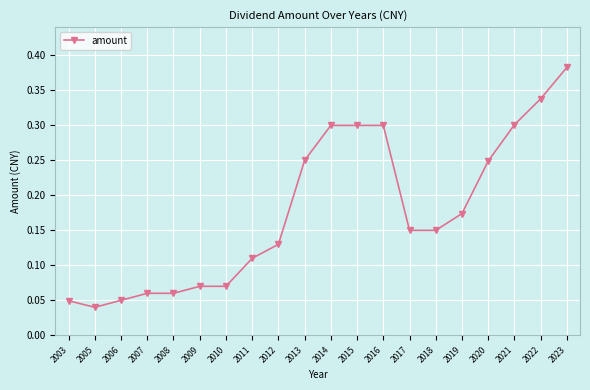

At which category does the chart reach its peak across all series?

2023